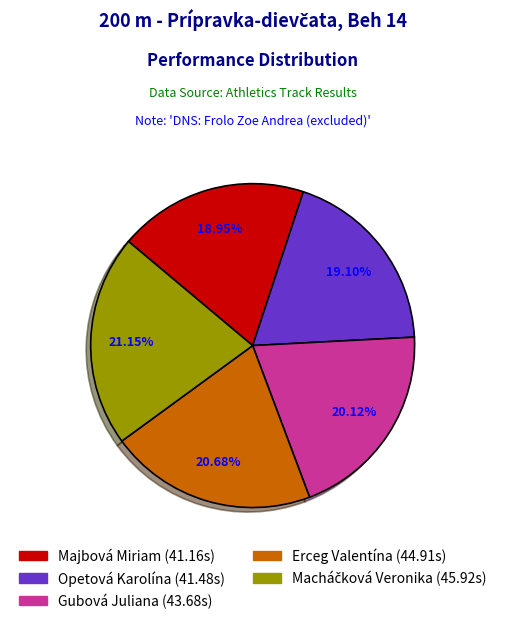

What percentage is the Erceg Valentína slice, to the nearest percent?

21%